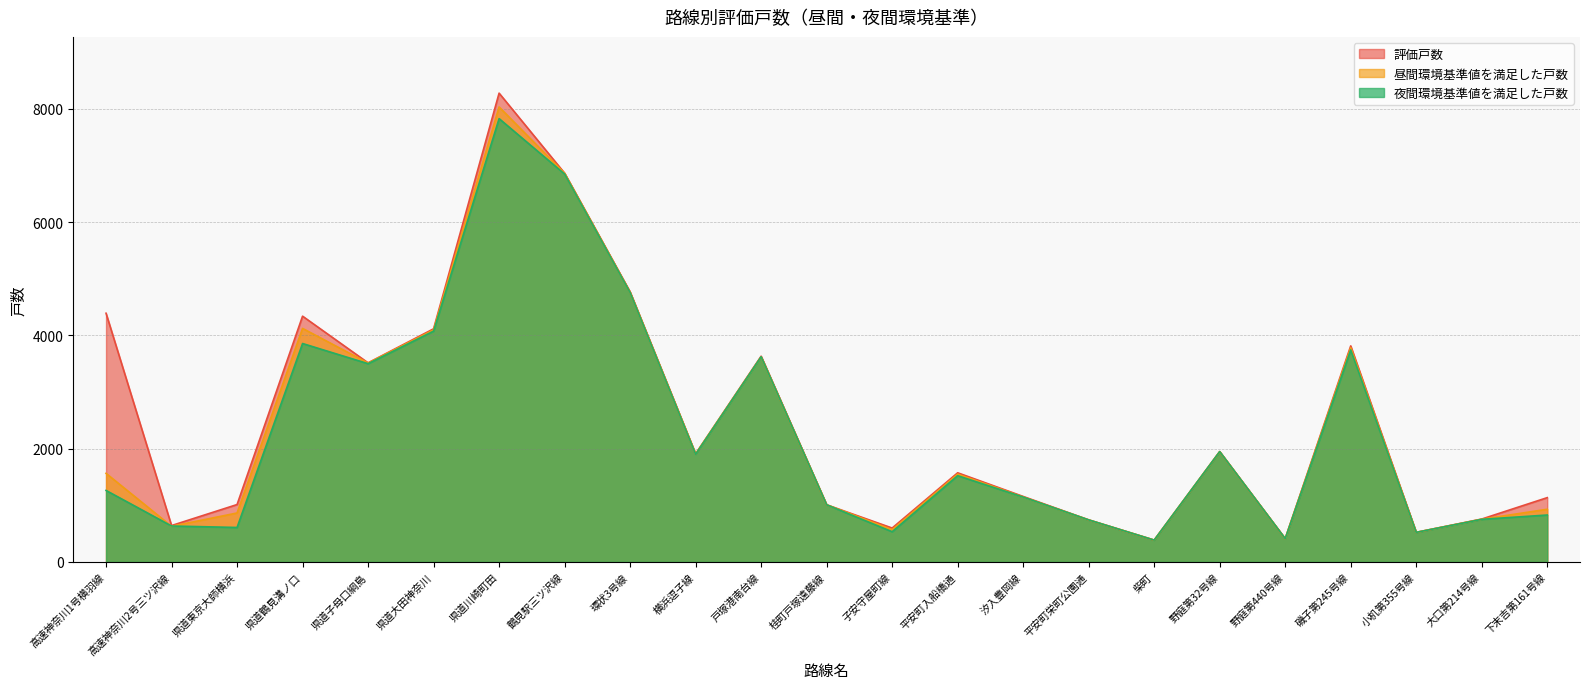

At which label does 昼間環境基準値を満足した戸数 reach its minimum?

柴町